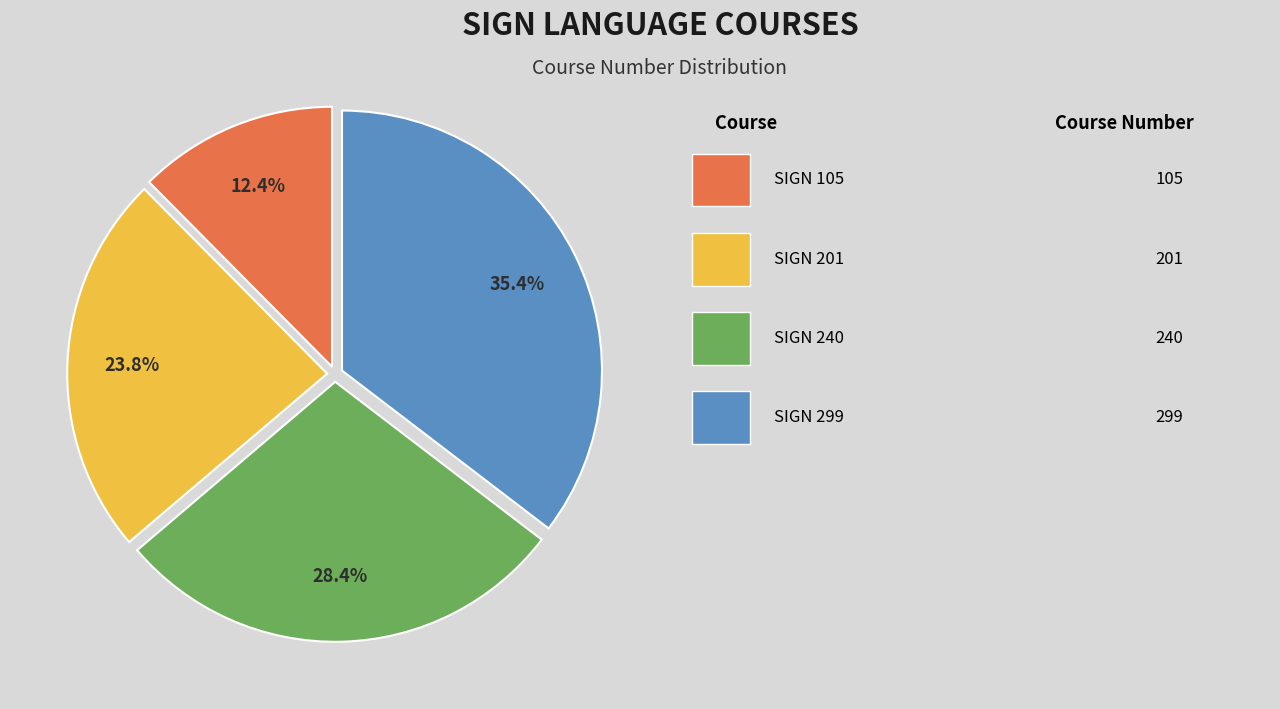

Is there any slice that represents more than half of the pie?

No